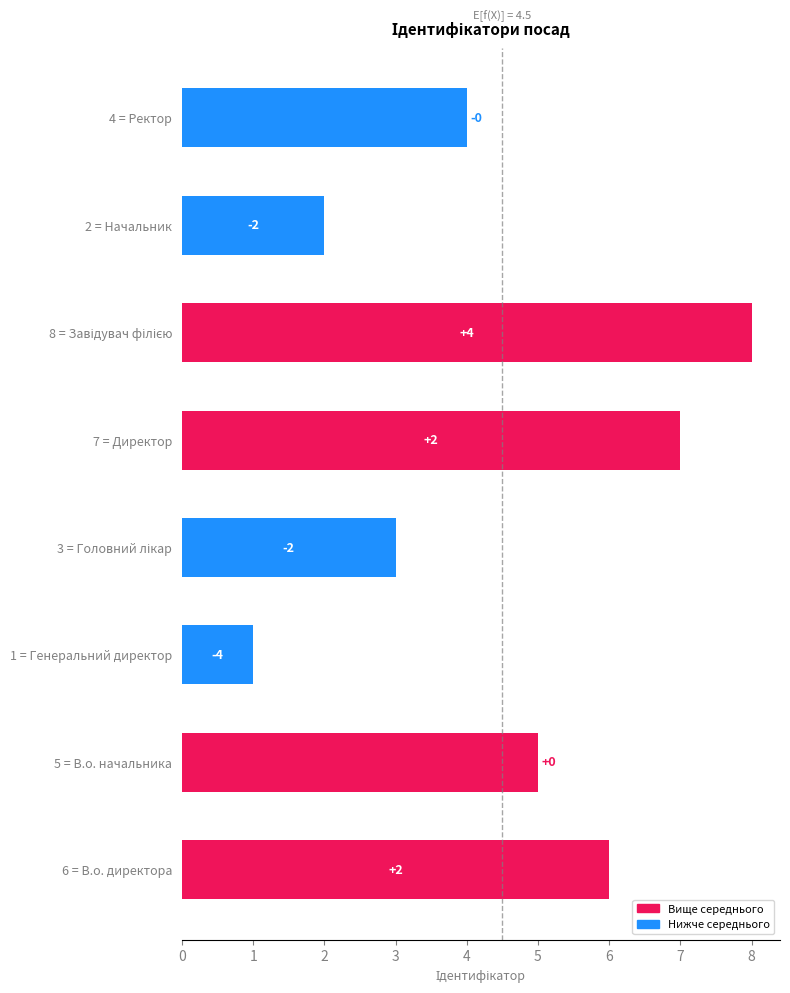

Are the bars horizontal?

Yes